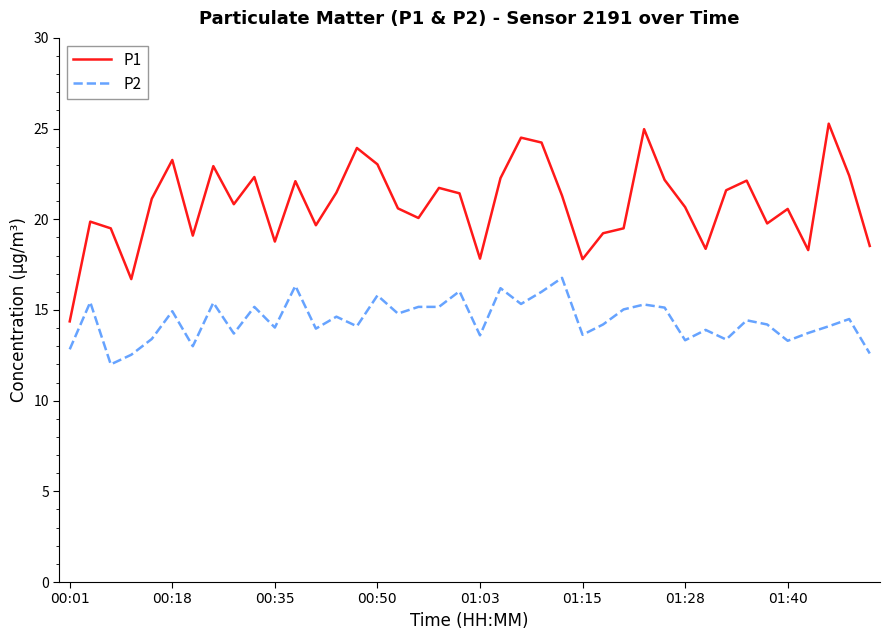

True or false: P1 and P2 intersect in this chart.

False